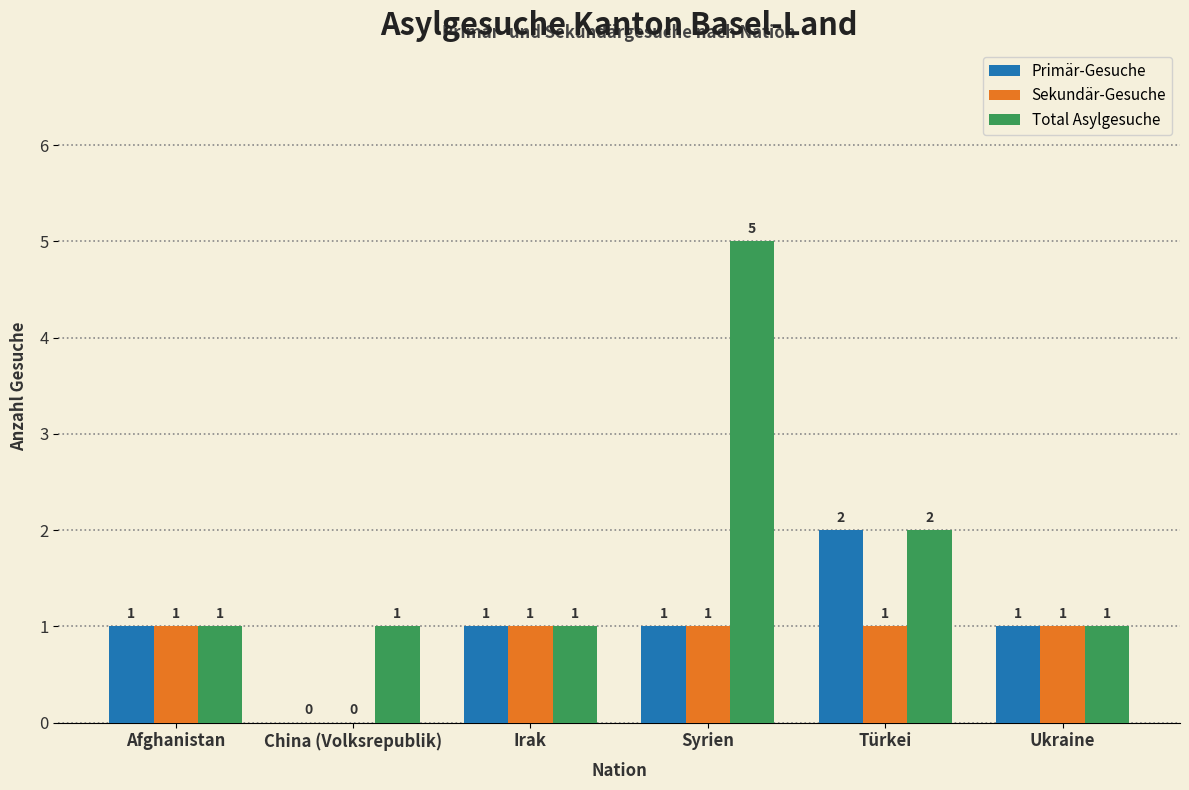

Reading right to left, transcribe all the data shown in this chart.

Primär-Gesuche: Ukraine=1	Türkei=2	Syrien=1	Irak=1	China (Volksrepublik)=0	Afghanistan=1
Sekundär-Gesuche: Ukraine=1	Türkei=1	Syrien=1	Irak=1	China (Volksrepublik)=0	Afghanistan=1
Total Asylgesuche: Ukraine=1	Türkei=2	Syrien=5	Irak=1	China (Volksrepublik)=1	Afghanistan=1